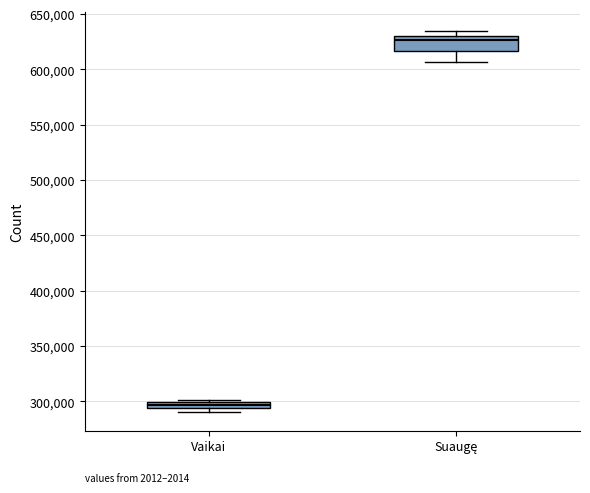

Which box is the tallest, from its lower edge to its upper edge?

Suaugę